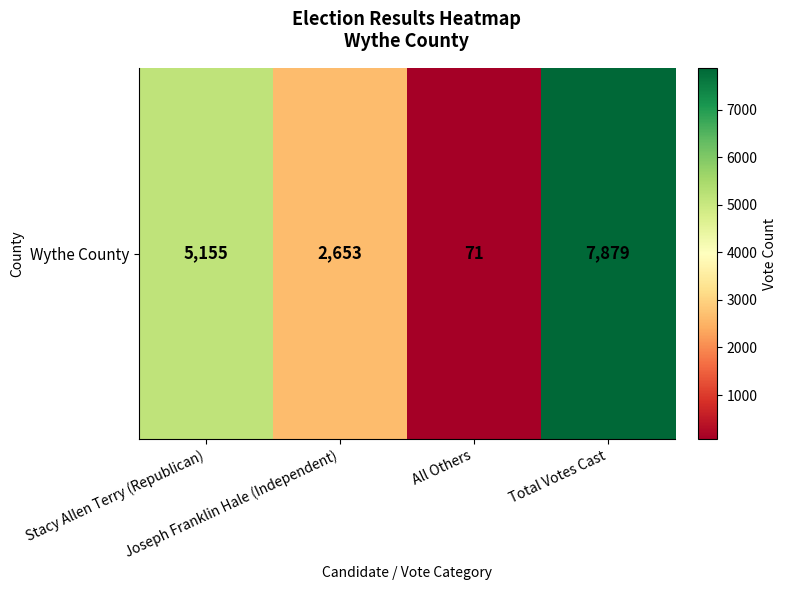

Reading right to left, extract all data points from this chart.

7879	71	2653	5155